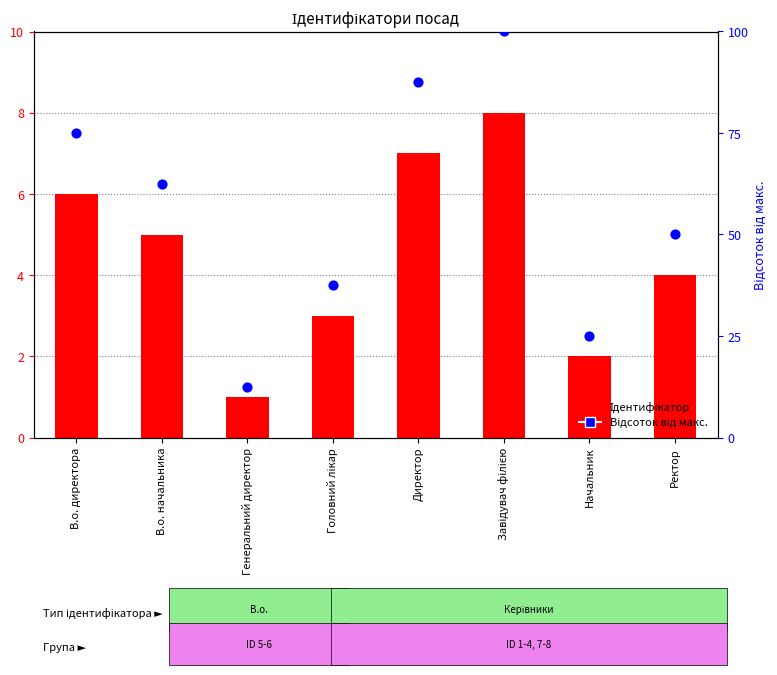

Is the value of Відсоток від макс. at Головний лікар greater than the value of Ідентифікатор at Начальник?

Yes